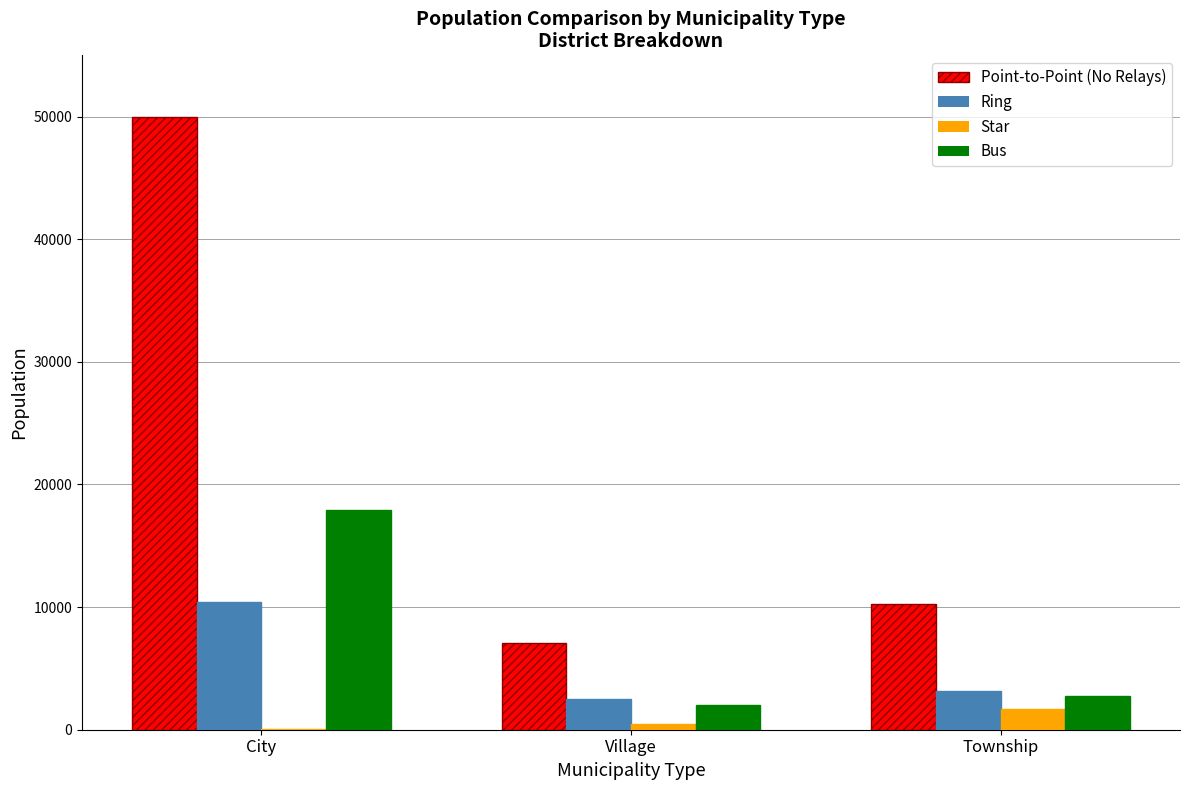

What is the sum of all Bus values?

22690